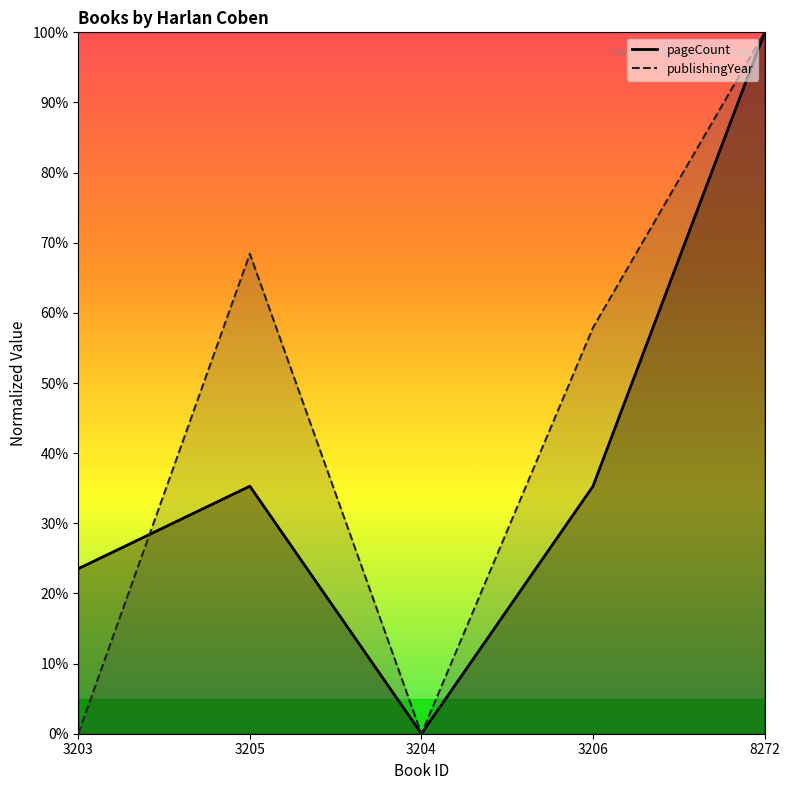

Does the chart display data point markers on the line(s)?

No